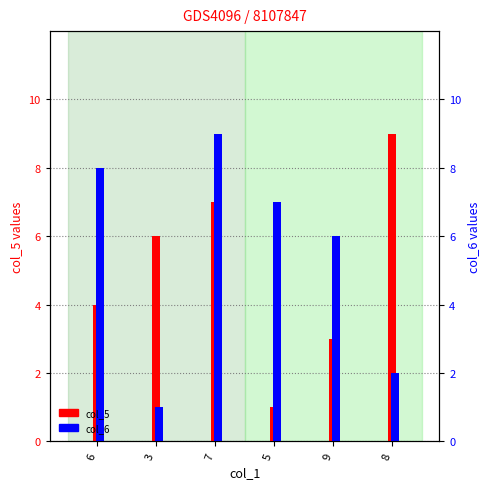

Reading right to left, transcribe all the data shown in this chart.

col_5: 8=9	9=3	5=1	7=7	3=6	6=4
col_6: 8=2	9=6	5=7	7=9	3=1	6=8